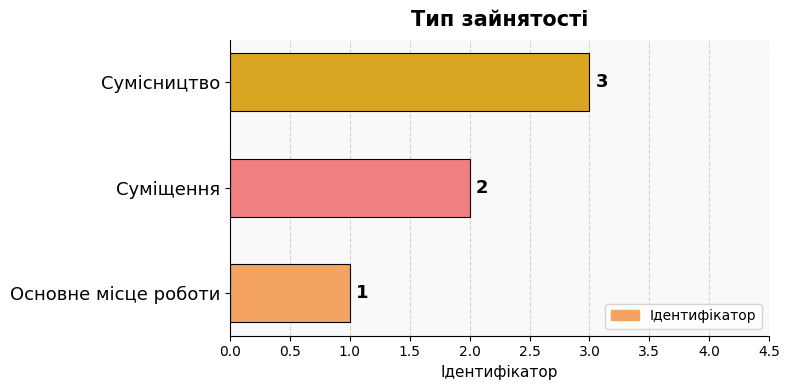

Which has a higher value, Основне місце роботи or Суміщення?

Суміщення